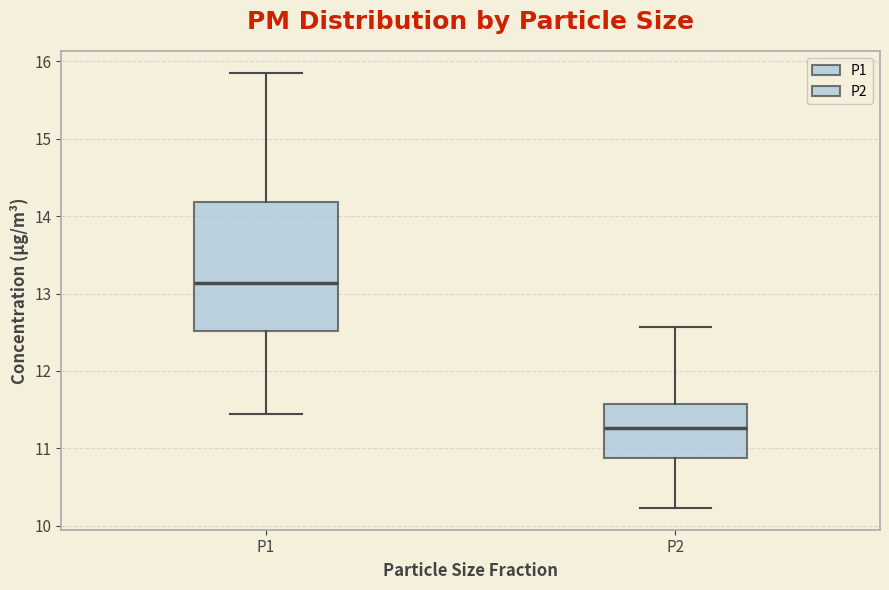

Reading left to right, transcribe this box plot: for each box, give where its median line is, the range the box spans, and where its two whiskers end, as read against the y-axis. The values are not printed on the chart, so give them approximately, as read against the axis.

P1: median 13.1, box 12.5 to 14.2, whiskers 11.5 to 15.9
P2: median 11.3, box 10.9 to 11.6, whiskers 10.2 to 12.6